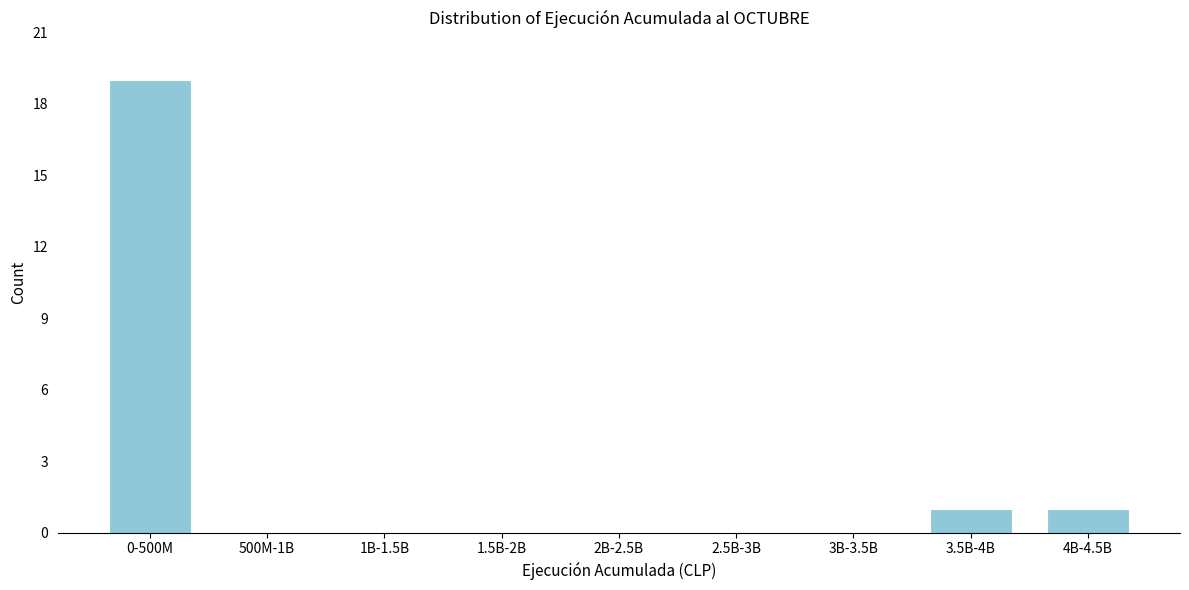

Reading left to right, extract all data points from this chart.

0-500M=19	500M-1B=0	1B-1.5B=0	1.5B-2B=0	2B-2.5B=0	2.5B-3B=0	3B-3.5B=0	3.5B-4B=1	4B-4.5B=1